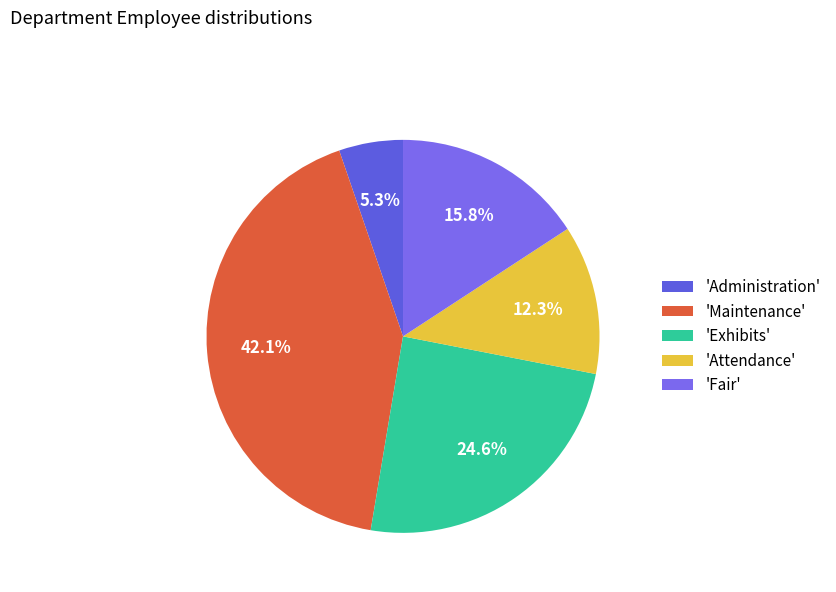

Does any single category account for the majority?

No